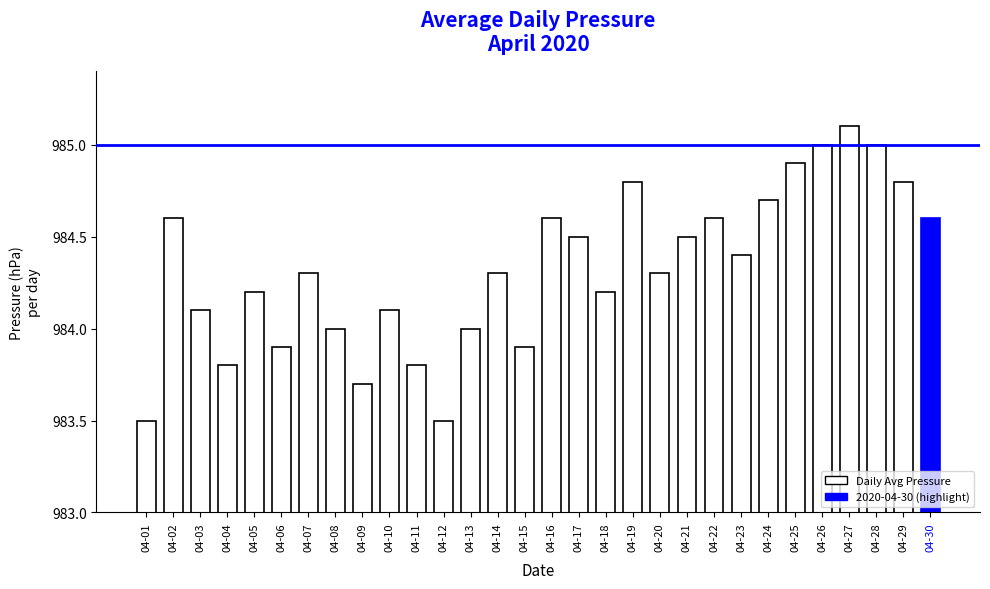

Reading left to right, extract all data points from this chart.

04-01=983.5	04-02=984.6	04-03=984.1	04-04=983.8	04-05=984.2	04-06=983.9	04-07=984.3	04-08=984.0	04-09=983.7	04-10=984.1	04-11=983.8	04-12=983.5	04-13=984.0	04-14=984.3	04-15=983.9	04-16=984.6	04-17=984.5	04-18=984.2	04-19=984.8	04-20=984.3	04-21=984.5	04-22=984.6	04-23=984.4	04-24=984.7	04-25=984.9	04-26=985.0	04-27=985.1	04-28=985.0	04-29=984.8	04-30=984.6